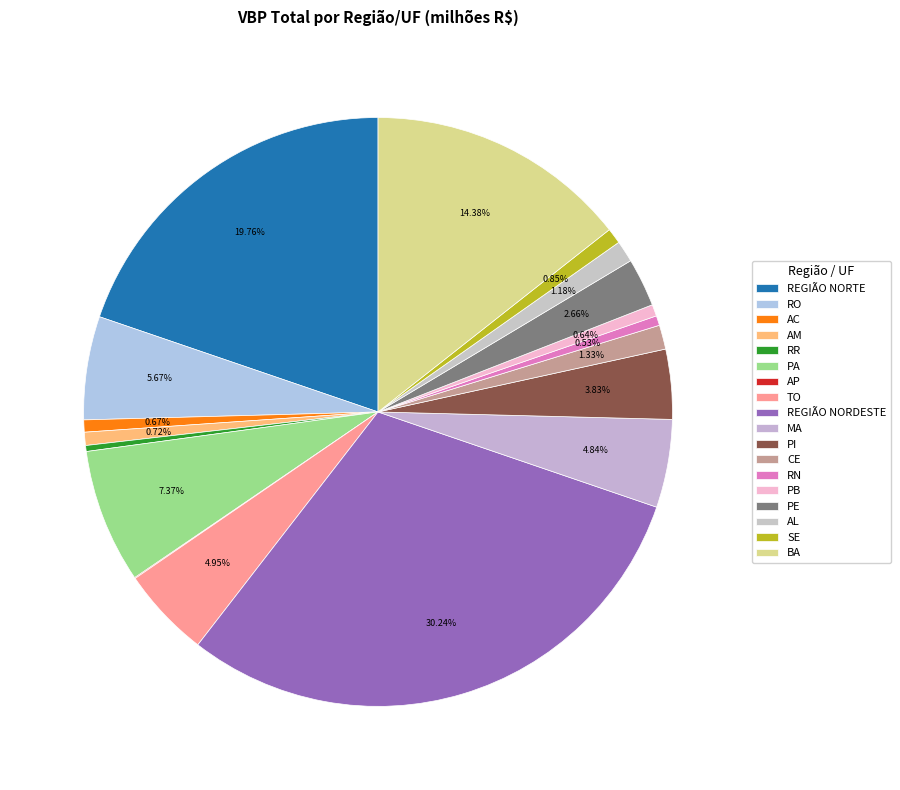

Does TO represent more than half of the total?

No